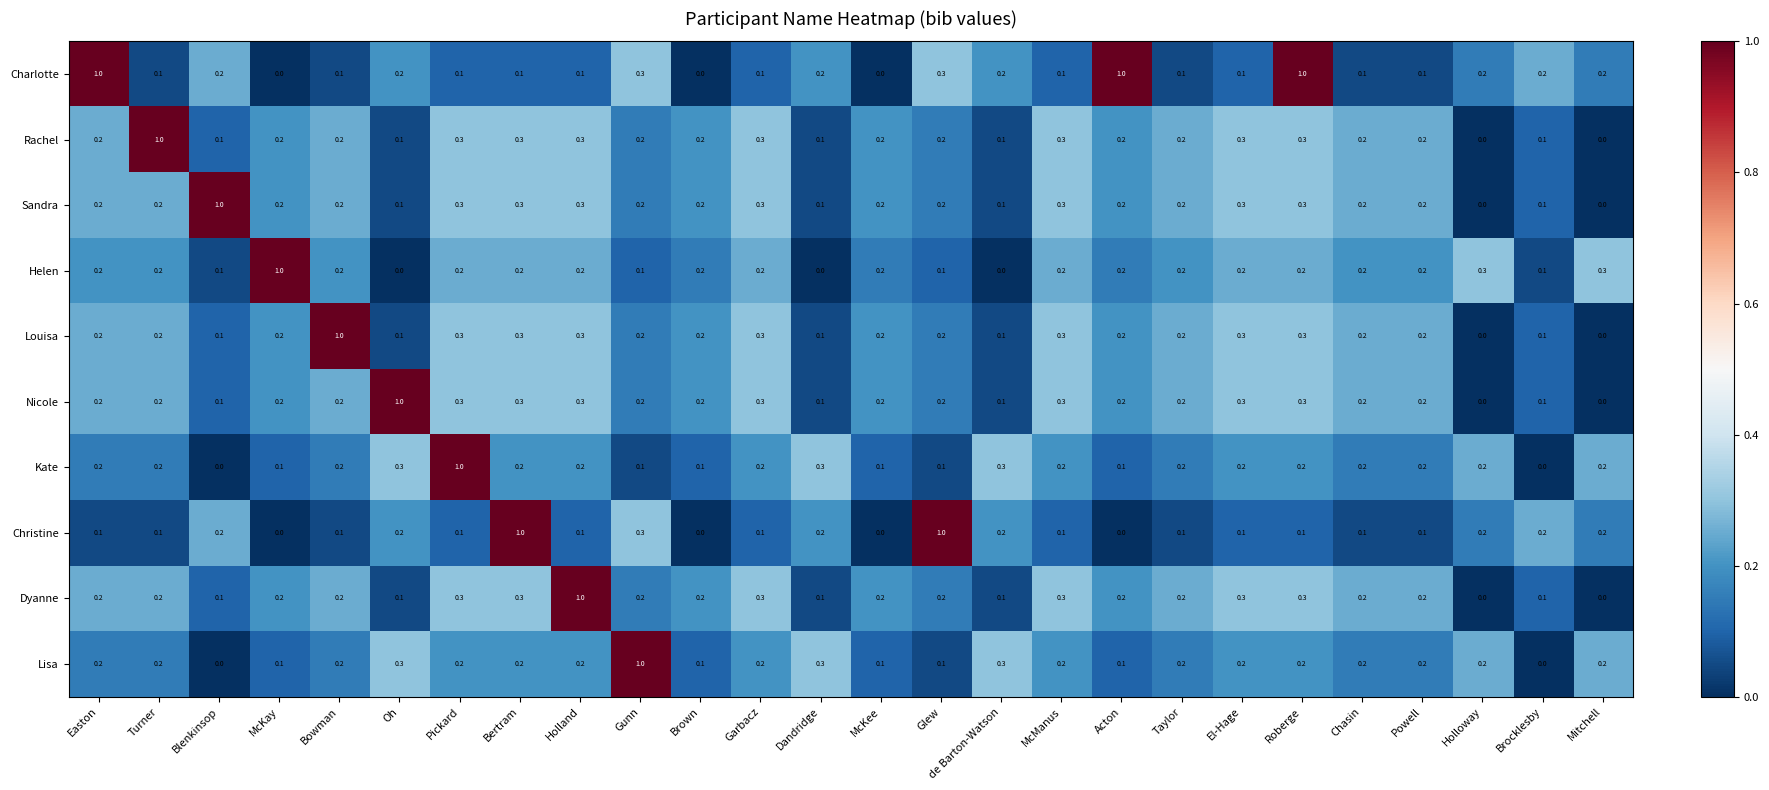

At how many categories does at least one series exceed 0?

26